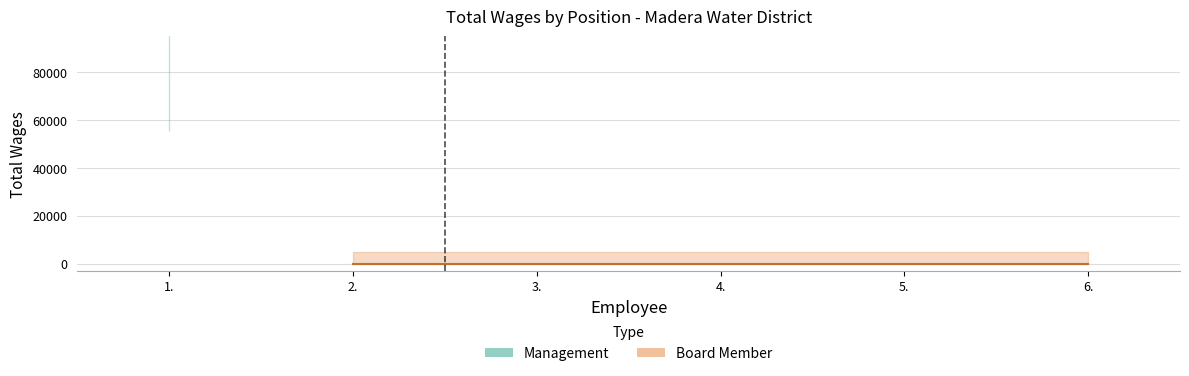

List the labels in order of value, largest first.

1., 2., 3., 4., 5., 6.